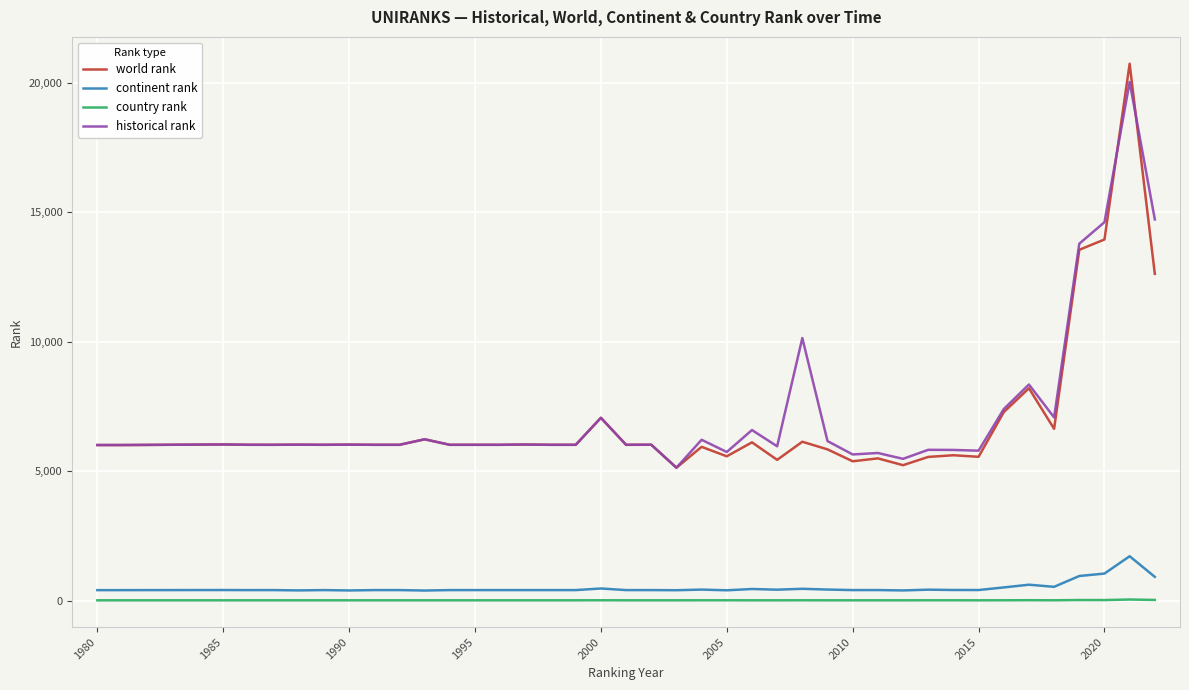

Which series has the widest spread of values?

world rank